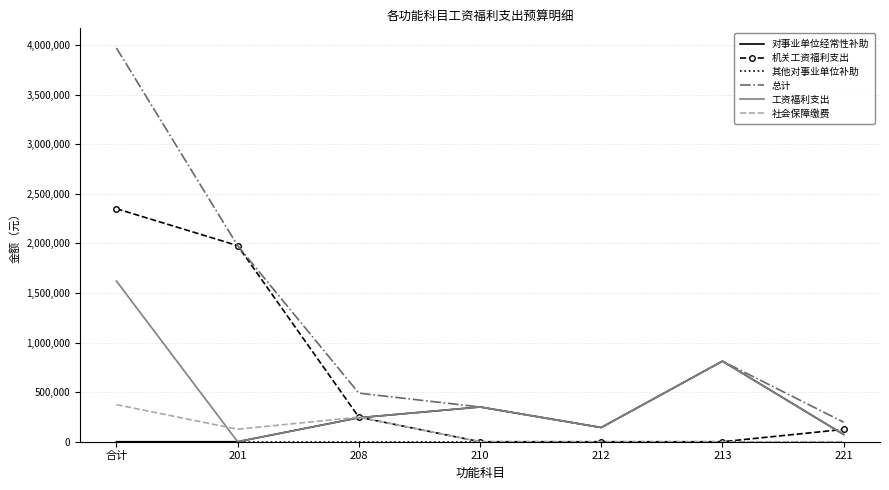

At which category is the sum across all series the highest?

合计